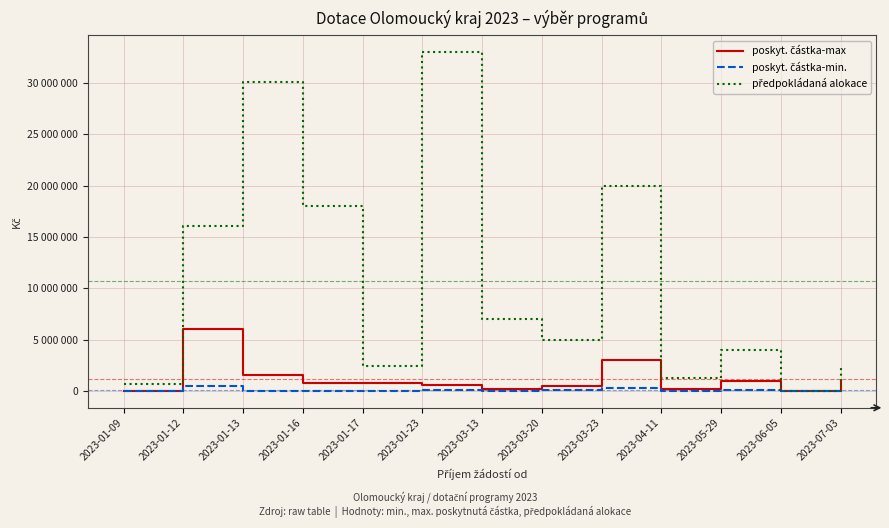

At which label is poskyt. částka-max closest to 3015000?

2023-03-23